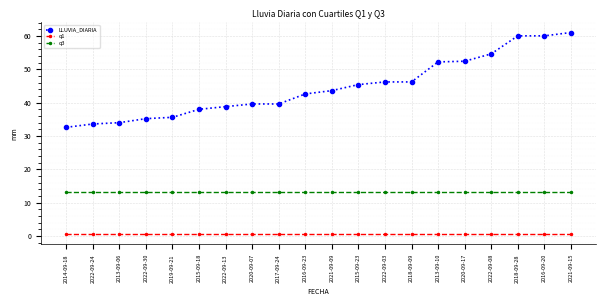

Rank the series at 2013-09-10 from lowest to highest value.

q1, q3, LLUVIA_DIARIA